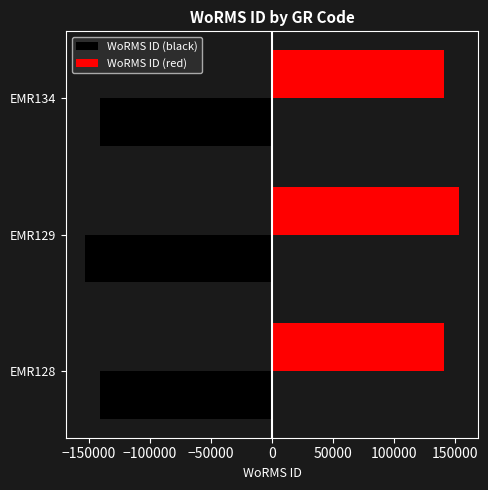

What is the difference between the highest and lowest values at EMR129?

306174